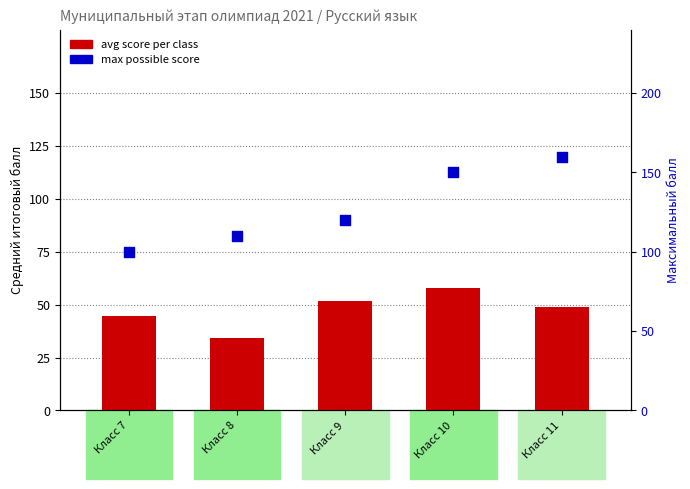

Which series has the widest spread of Y values?

max score